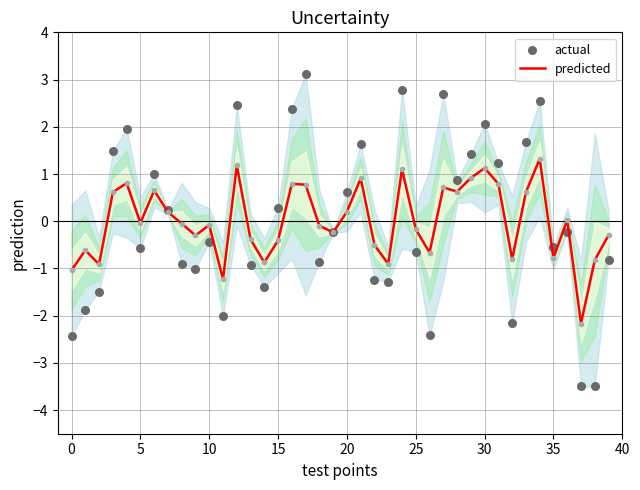

What are all the series names shown in the legend?

predicted, actual